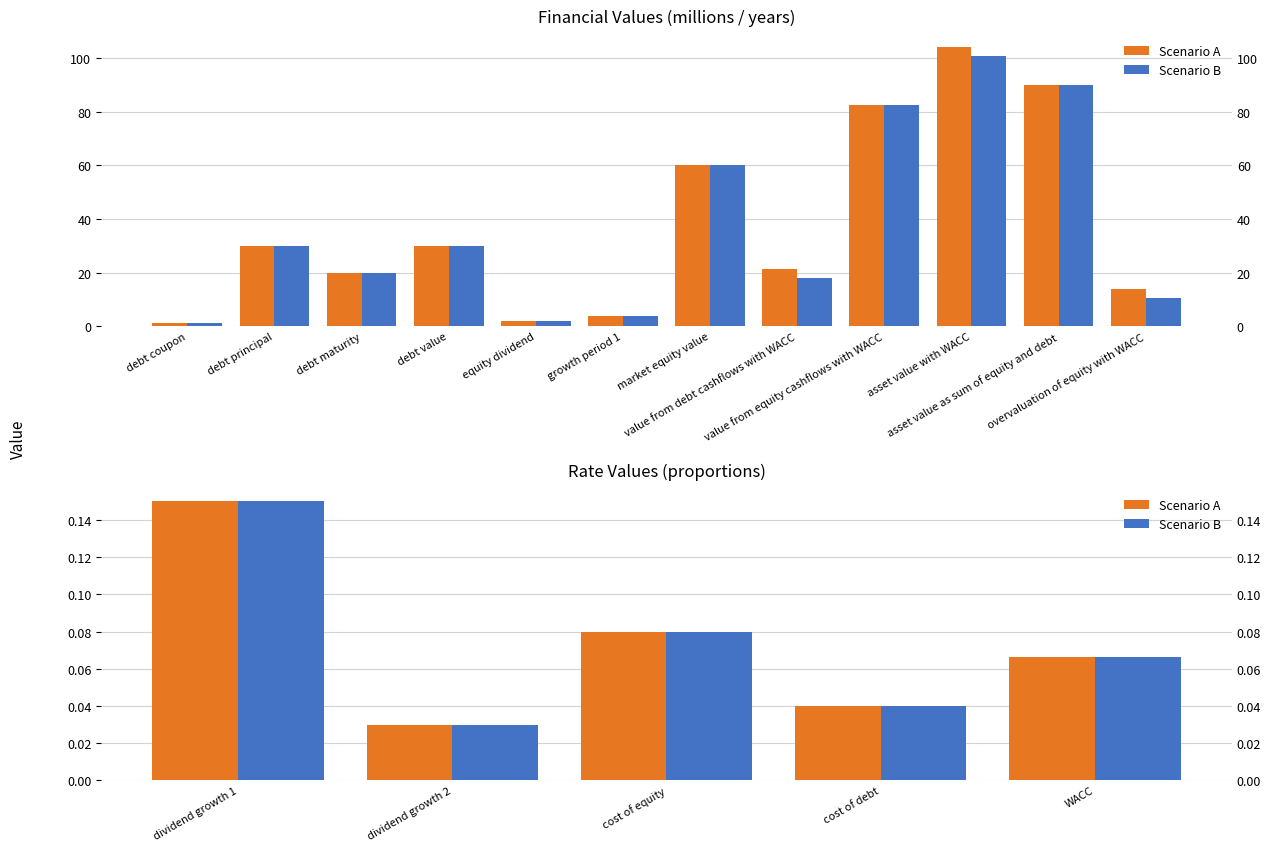

Which series changed the most between cost of equity and WACC?

Scenario A